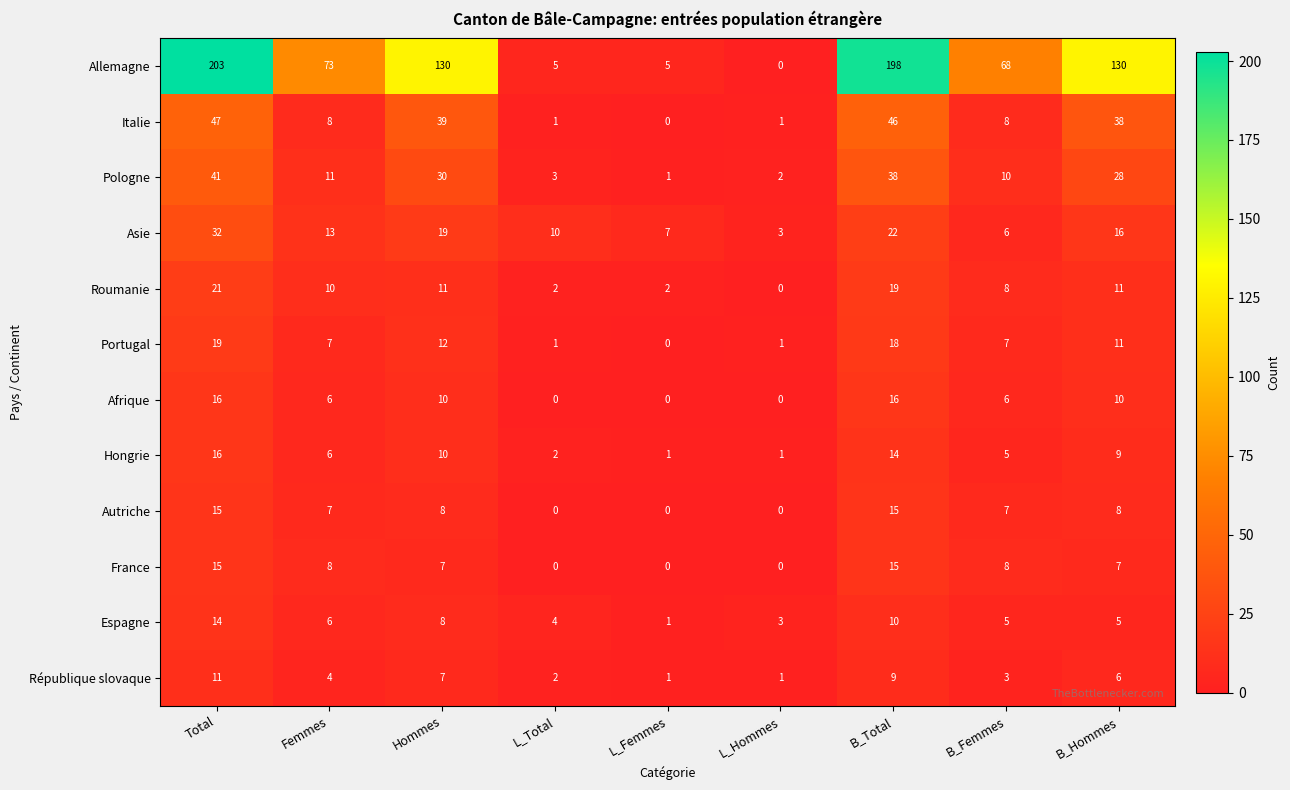

What value does the Roumanie series have at Hommes, to the nearest 10?

10